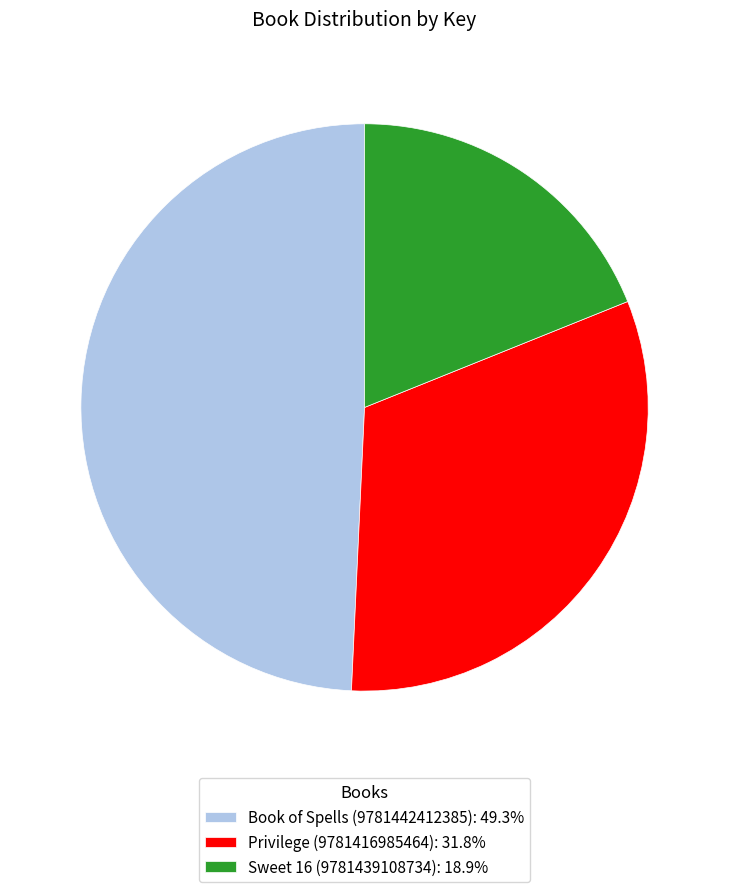

Combined, do Book of Spells (9781442412385): 49.3% and Sweet 16 (9781439108734): 18.9% account for over 50%?

Yes